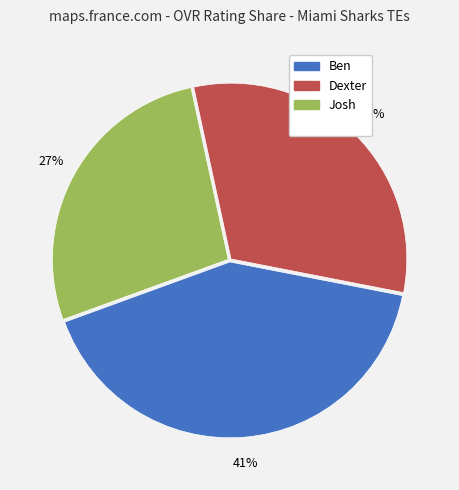

Does any single category account for the majority?

No